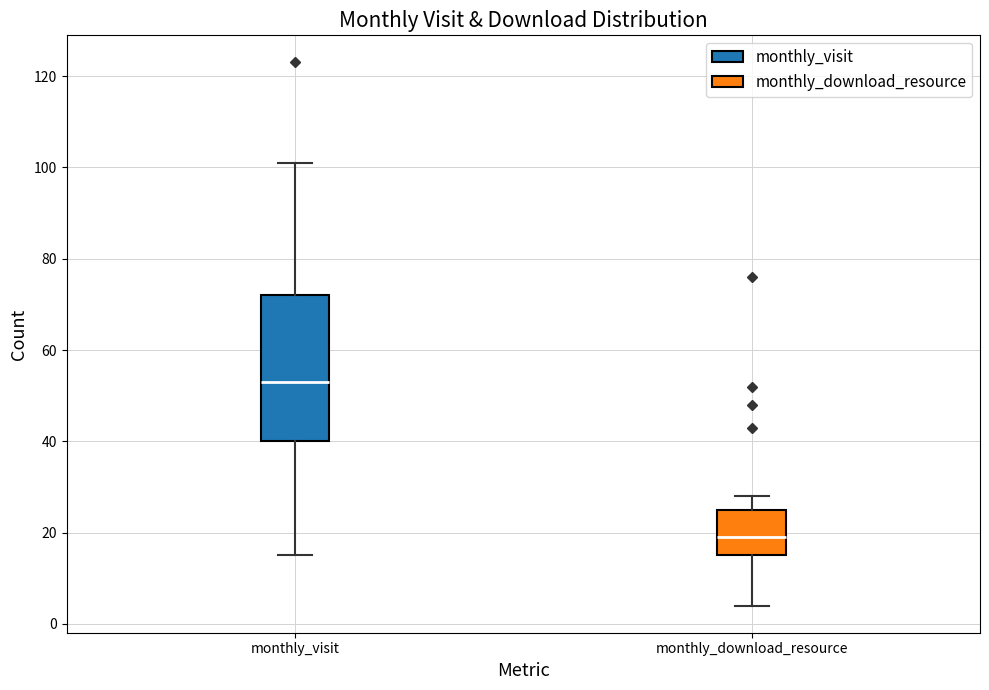

Comparing the boxes themselves (not the whiskers), which one is the tallest?

monthly_visit